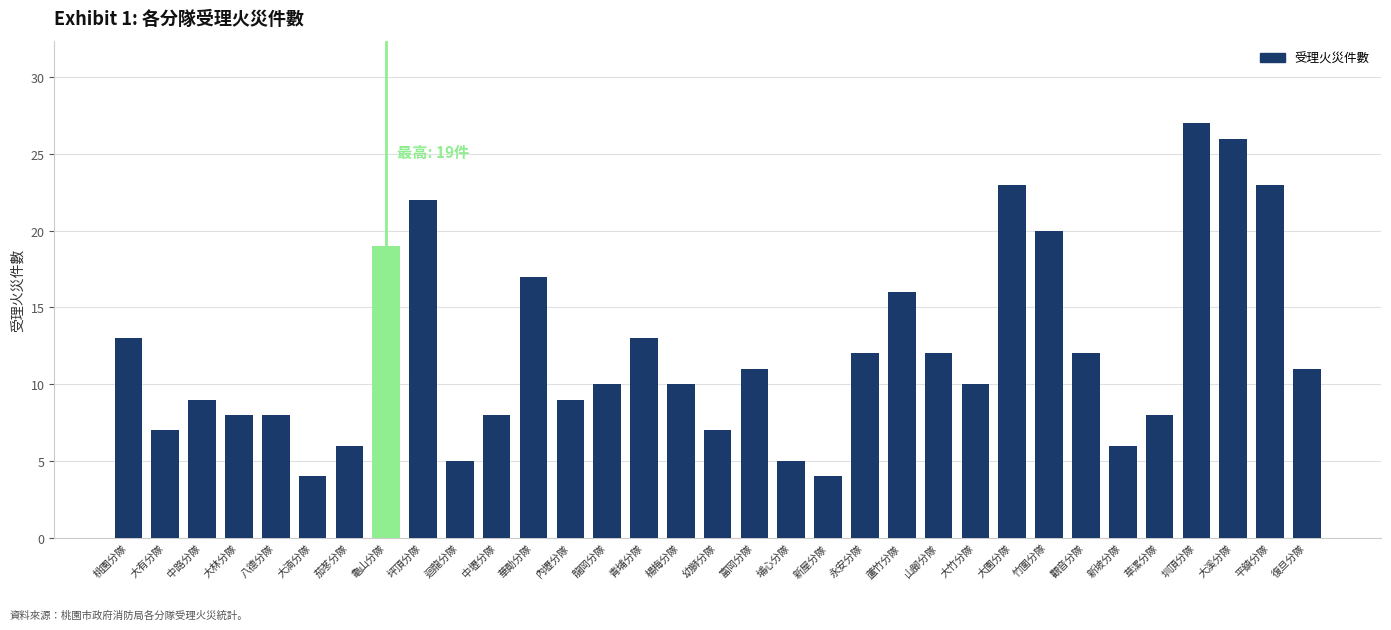

Between 中路分隊 and 平鎮分隊, which is larger?

平鎮分隊